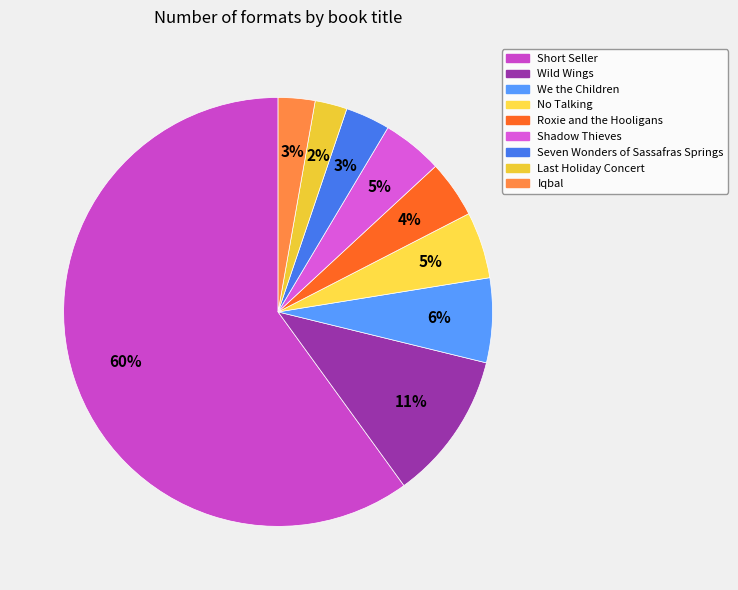

Which slice is the largest?

Short Seller